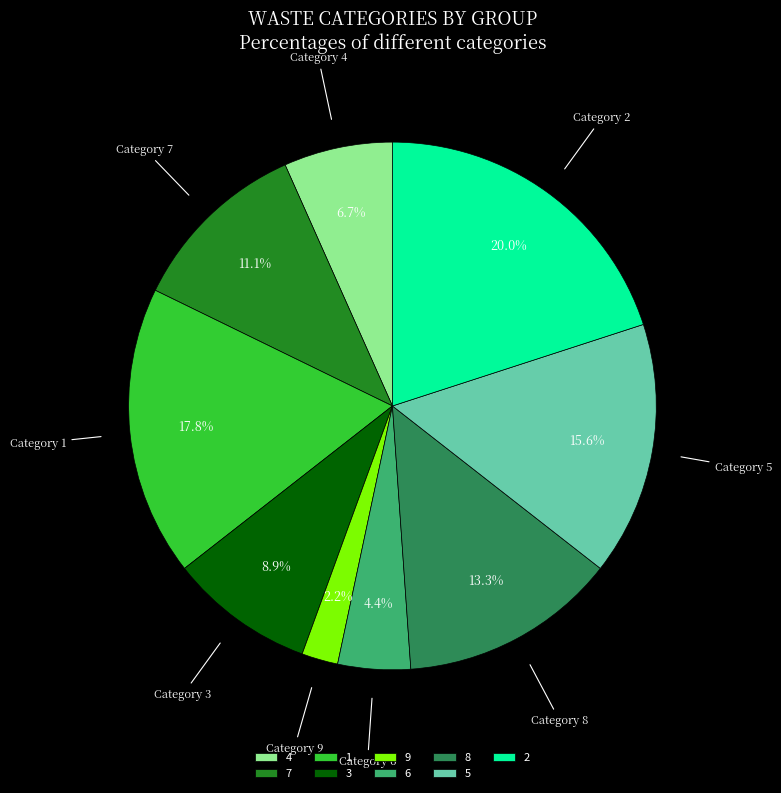

Does any single category account for the majority?

No